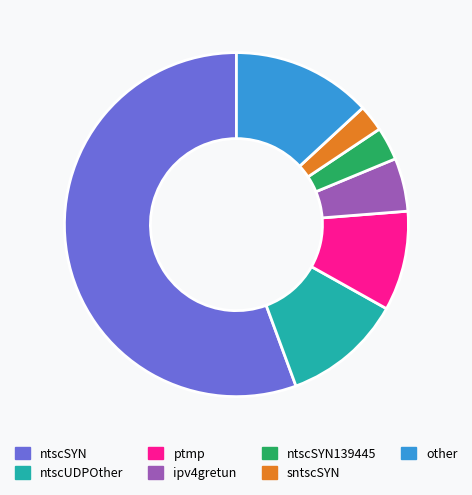

Is the sum of ntscSYN and ipv4gretun greater than half?

Yes